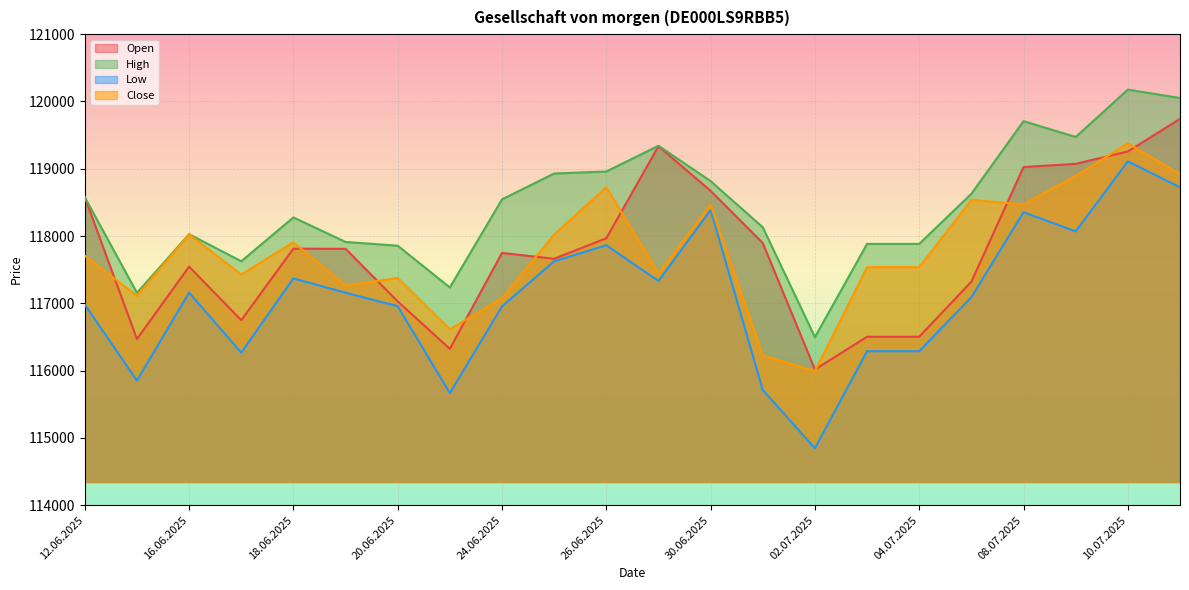

What is the difference between the High values at 09.07.2025 and 13.06.2025?

2317